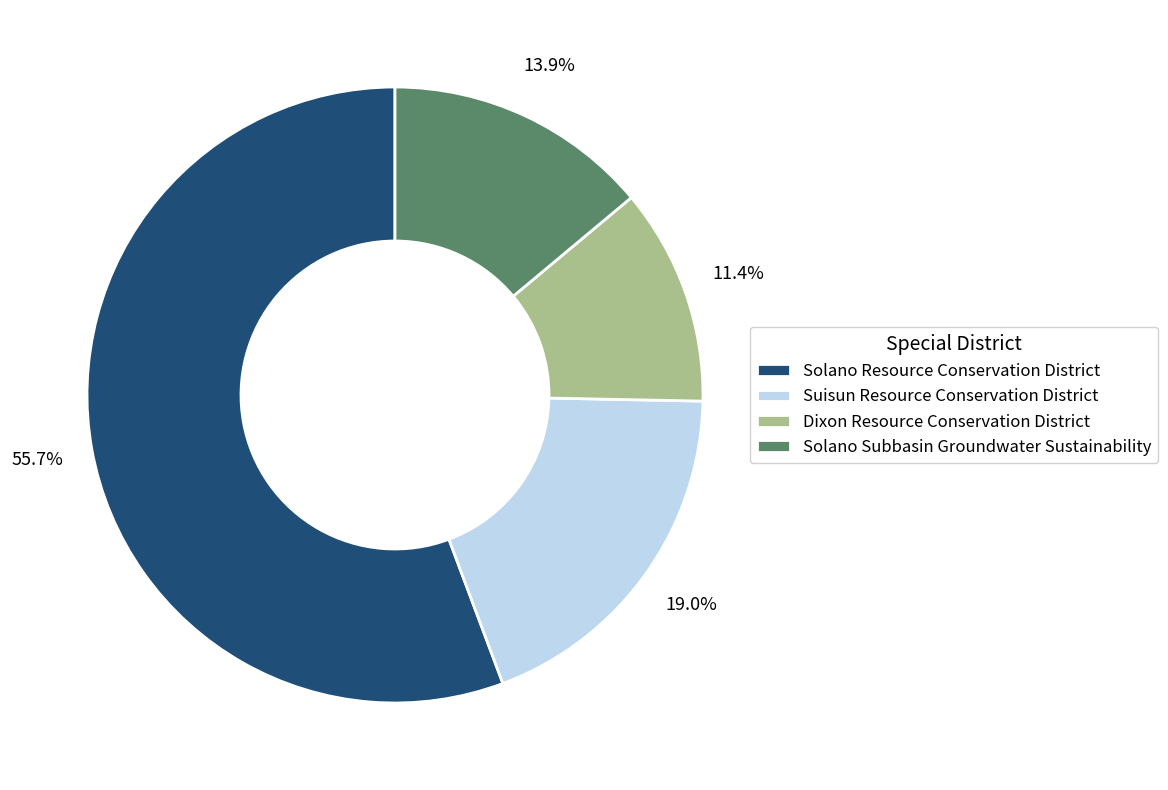

Is the sum of Suisun Resource Conservation District and Solano Resource Conservation District greater than half?

Yes